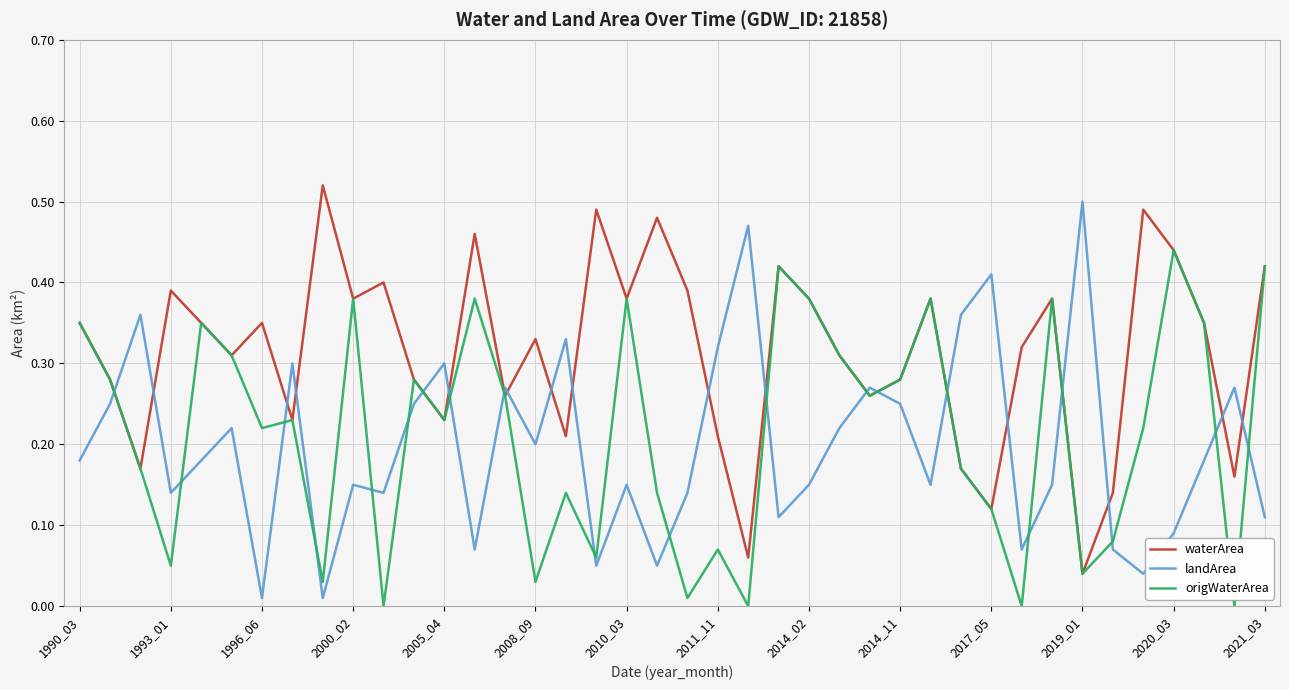

Which series has the largest total across all categories?

waterArea